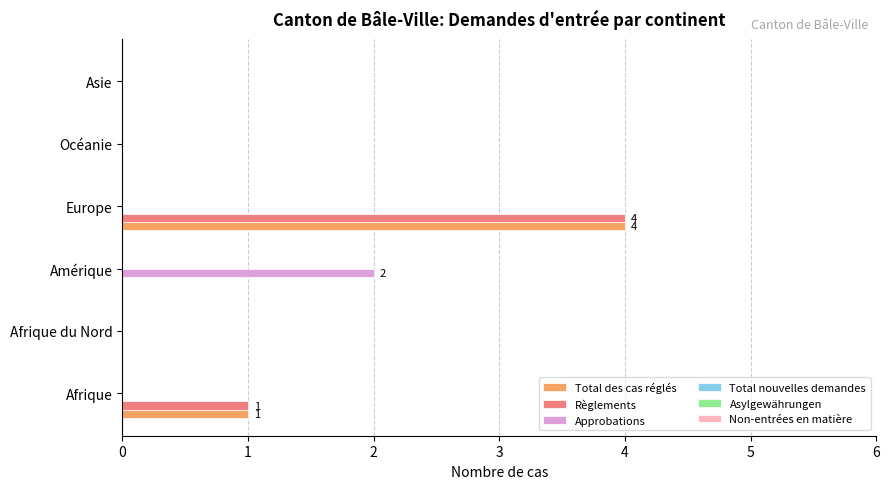

Read the Total des cas réglés value at Europe.

4